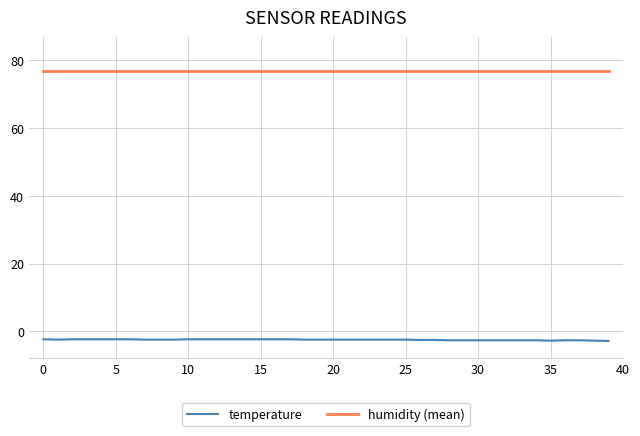

List the series in order of their peak value, highest first.

humidity (mean), temperature